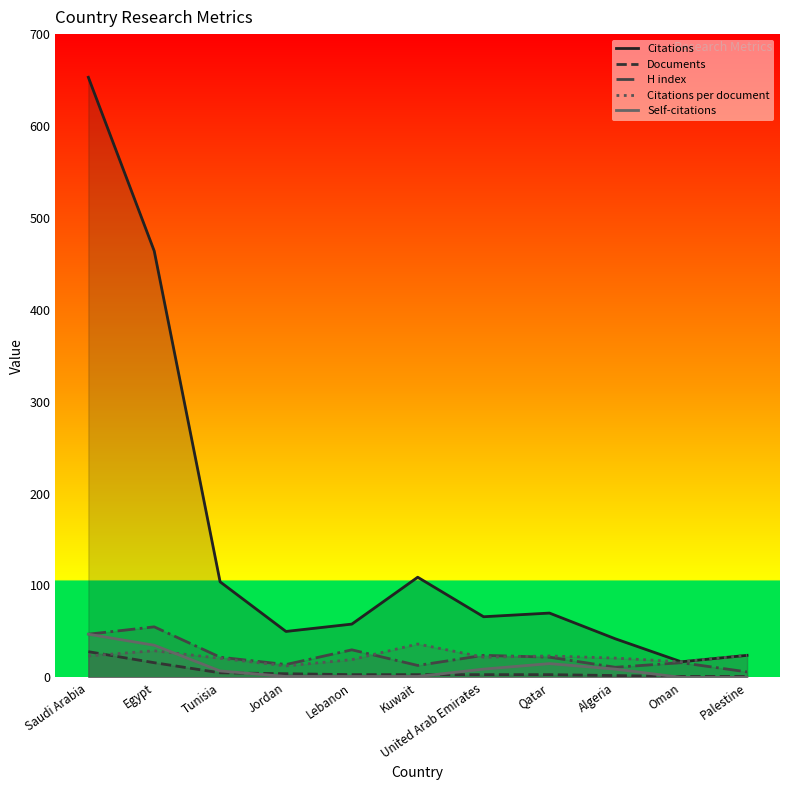

What is the total value across all series at Jordan?

81.5